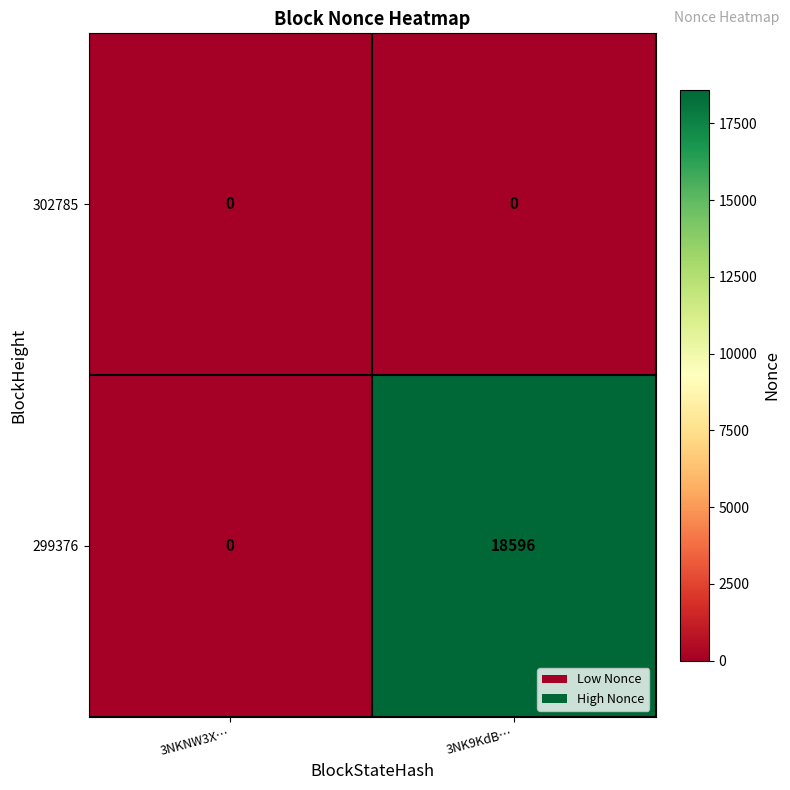

Rank the series by their average value, from lowest to highest.

302785, 299376